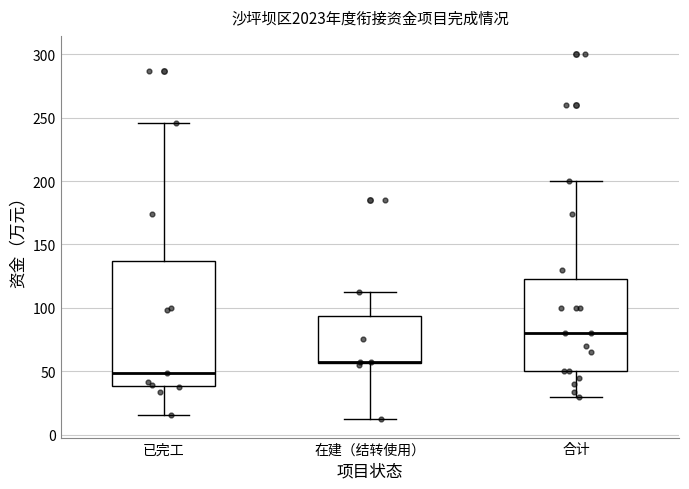

Which box has the highest median line?

合计